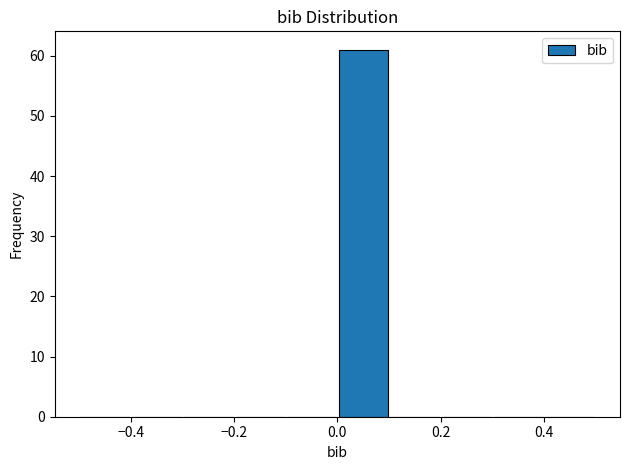

Reading left to right, transcribe this chart: for each bar, give the range it covers on the x-axis and its height. The values are not printed on the chart, so give them approximately, as read against the axis.

-0.5 to -0.4: 0
-0.4 to -0.3: 0
-0.3 to -0.2: 0
-0.2 to -0.1: 0
-0.1 to 0.0: 0
0.0 to 0.1: 61
0.1 to 0.2: 0
0.2 to 0.3: 0
0.3 to 0.4: 0
0.4 to 0.5: 0